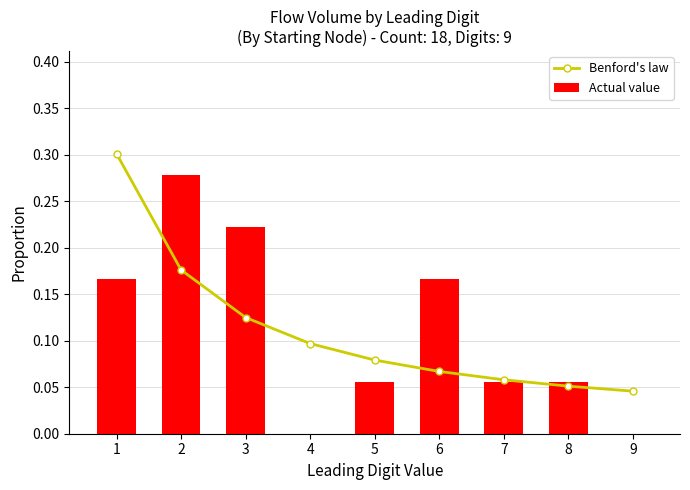

What is the difference between the Actual value values at 9 and 8?

0.1